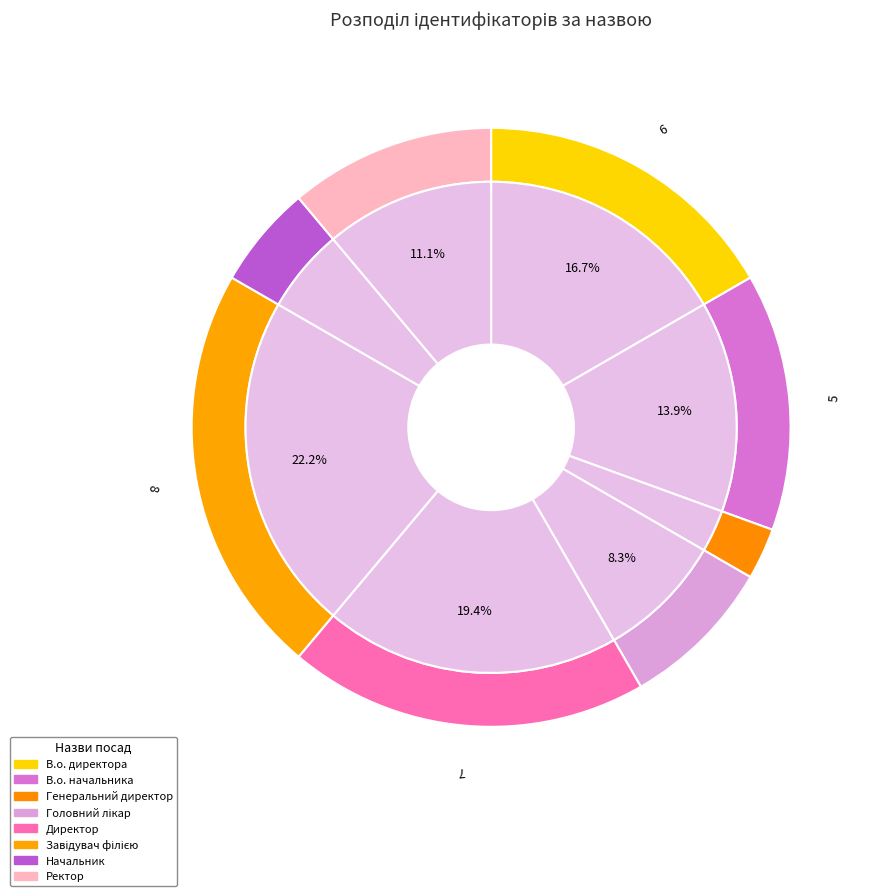

Is Генеральний директор the majority of the pie?

No